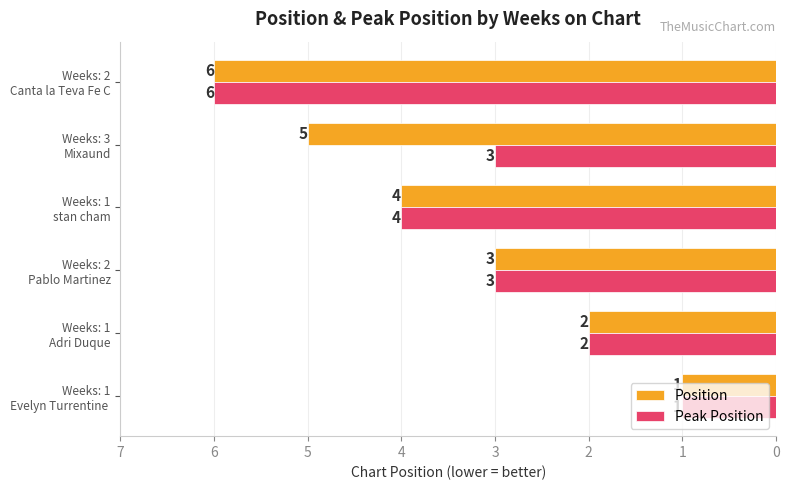

Rank the series by their average value, from highest to lowest.

Position, Peak Position